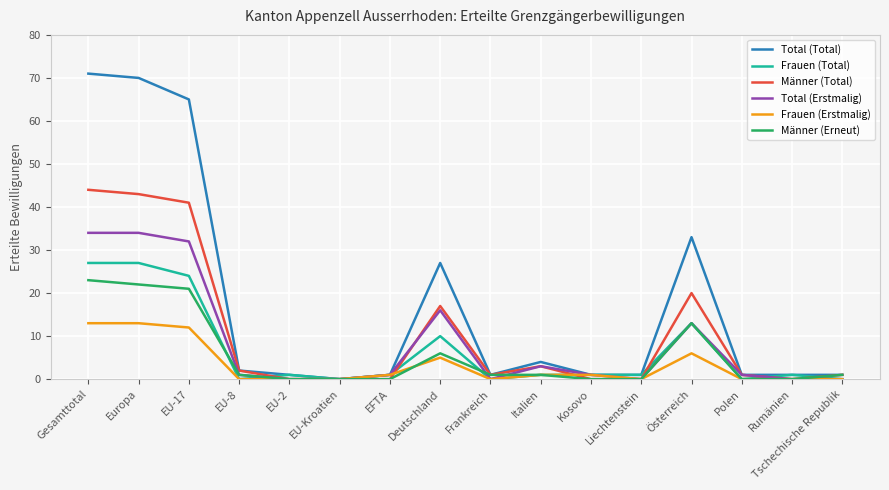

At how many categories does at least one series exceed 63?

3